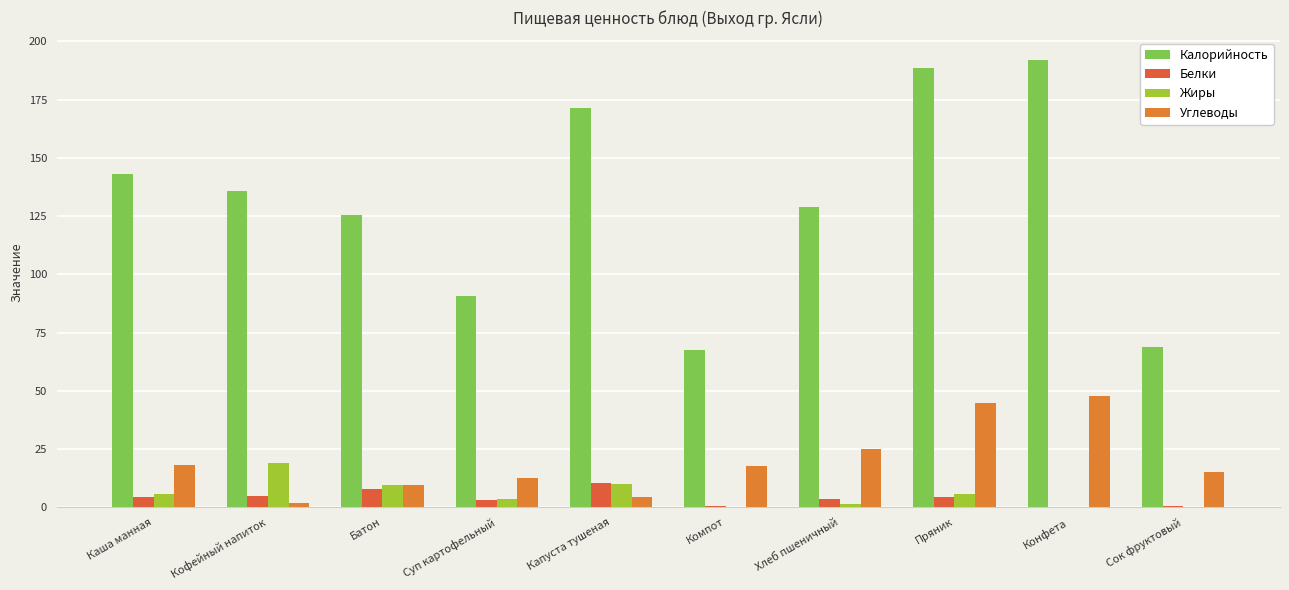

Where does the Жиры series first go above 5?

Каша манная